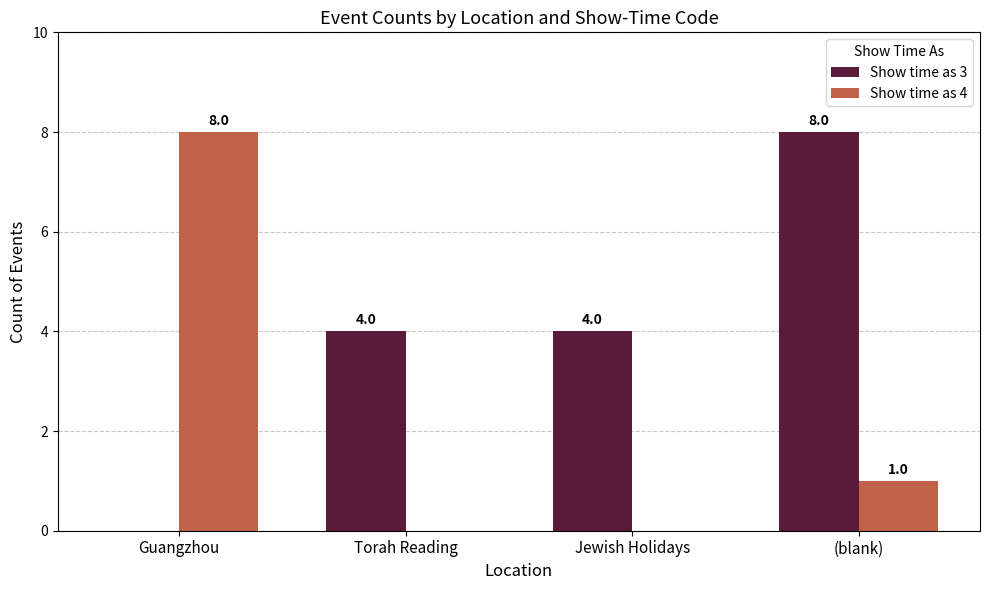

What is the total value across all series at (blank)?

9